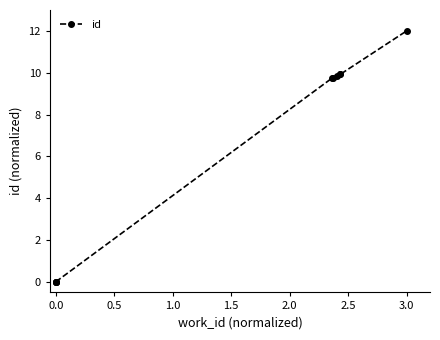

True or false: the data has more than 0 interior local peaks.

False